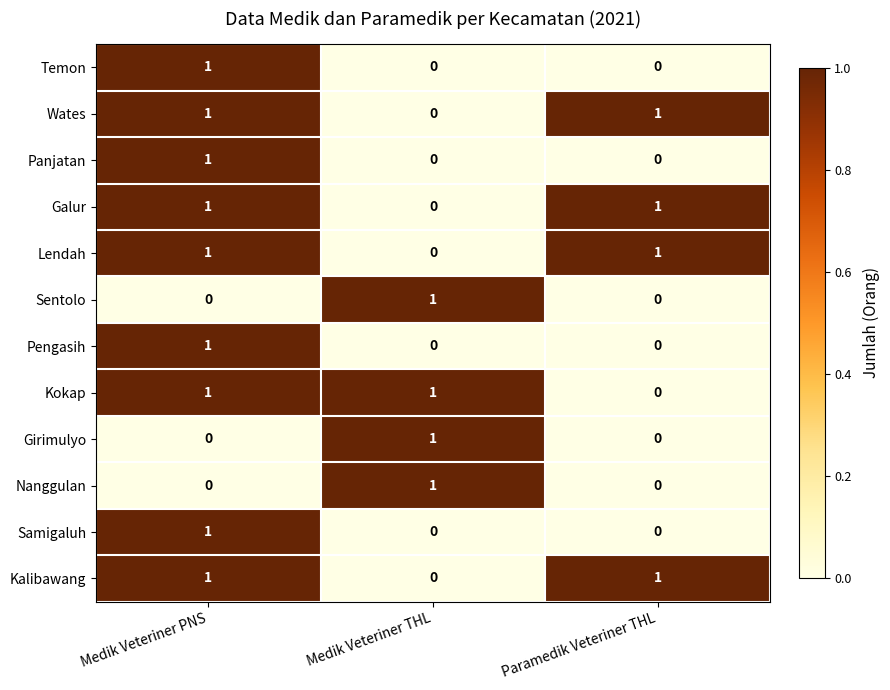

Where is Kalibawang nearest to the value 0?

Medik Veteriner THL